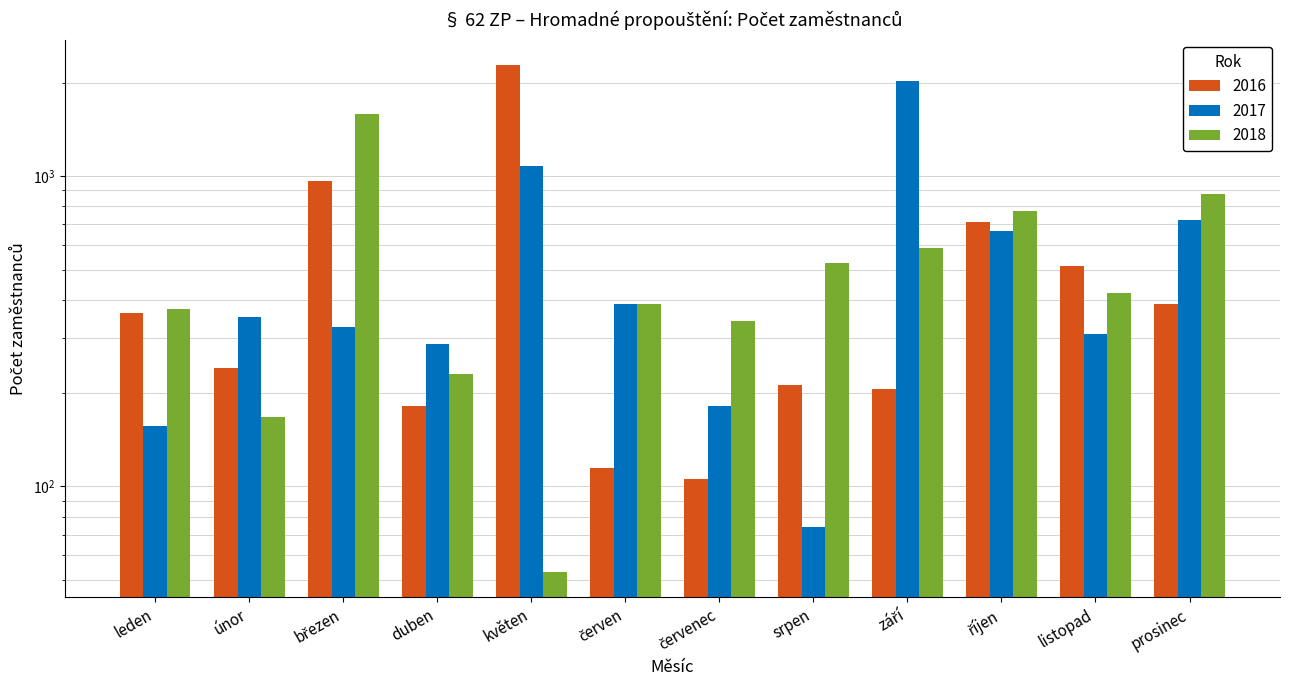

Where is 2018 nearest to the value 819?

říjen